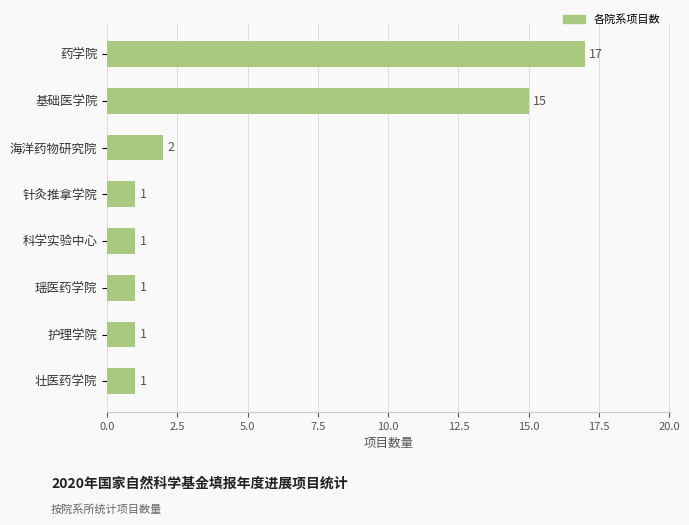

At which label is the value closest to 9?

基础医学院